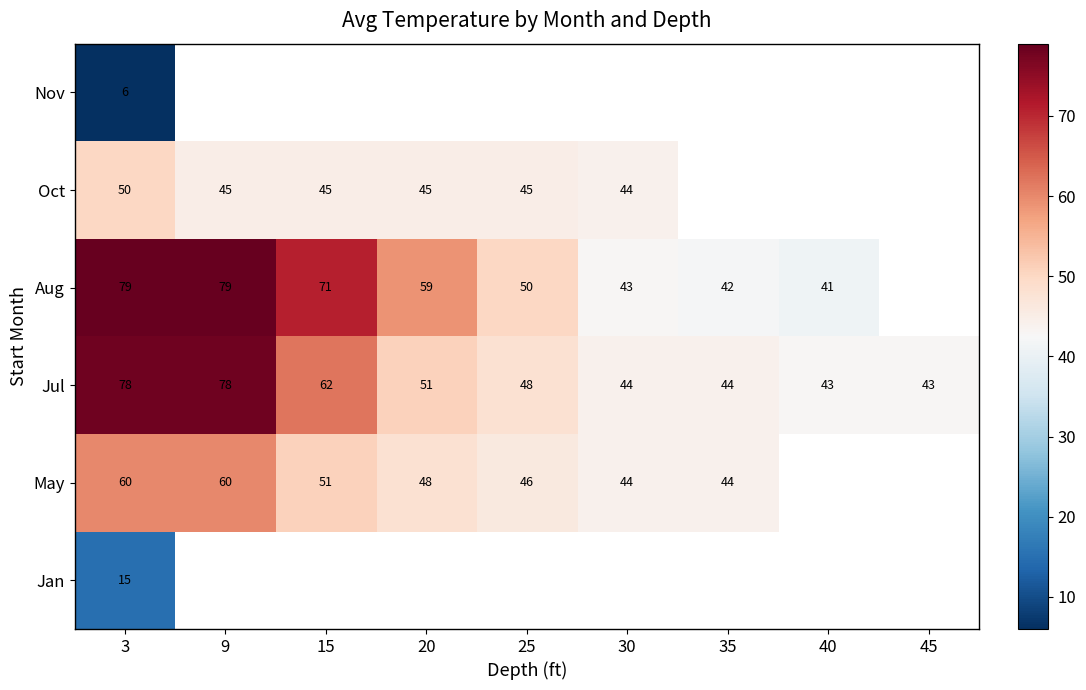

Is the value of May at 9 greater than the value of Jul at 40?

Yes